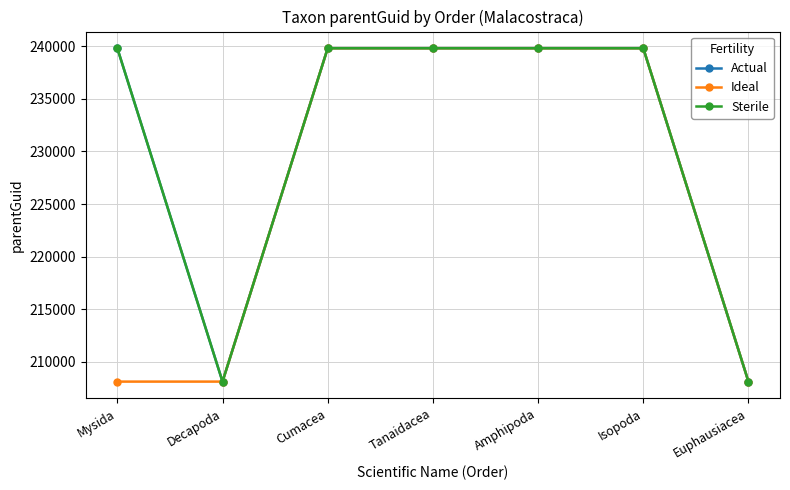

Is this an area chart (filled region under the line)?

No